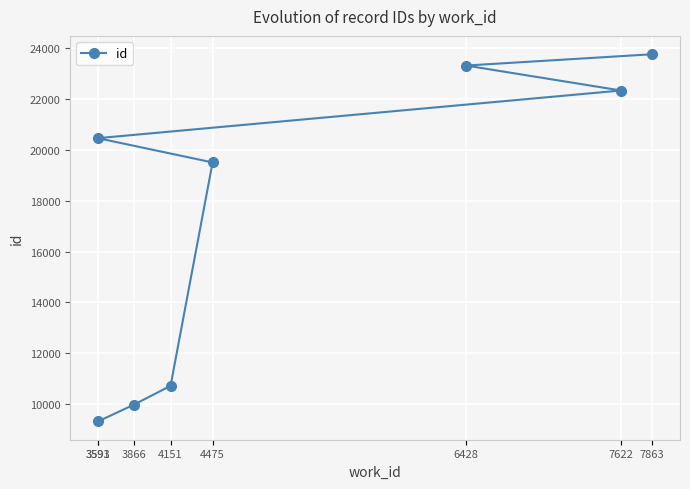

Reading right to left, what are all the values shown in this chart?

7863=23769	7622=22341	6428=23324	4475=19508	4151=10710	3866=9962	3593=9311	3591=20464